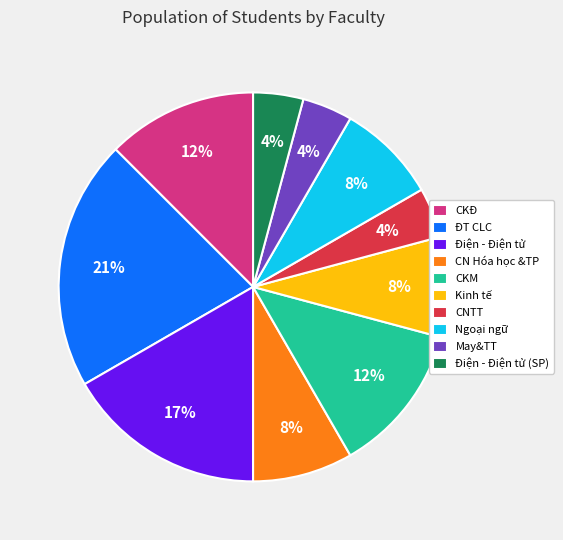

How many segments does this pie chart have?

10